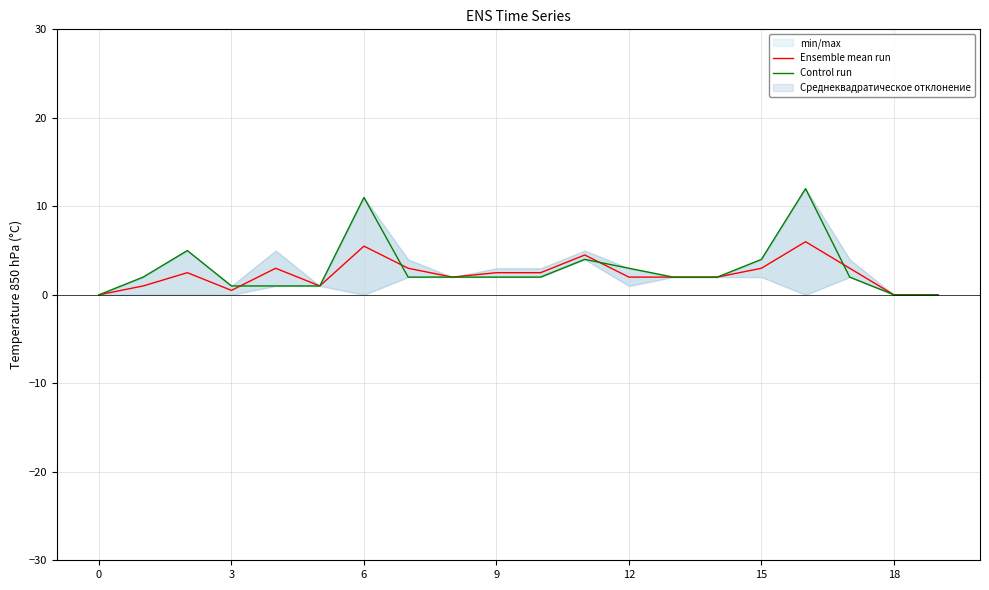

How many values in the Ensemble mean run series exceed 2?

10